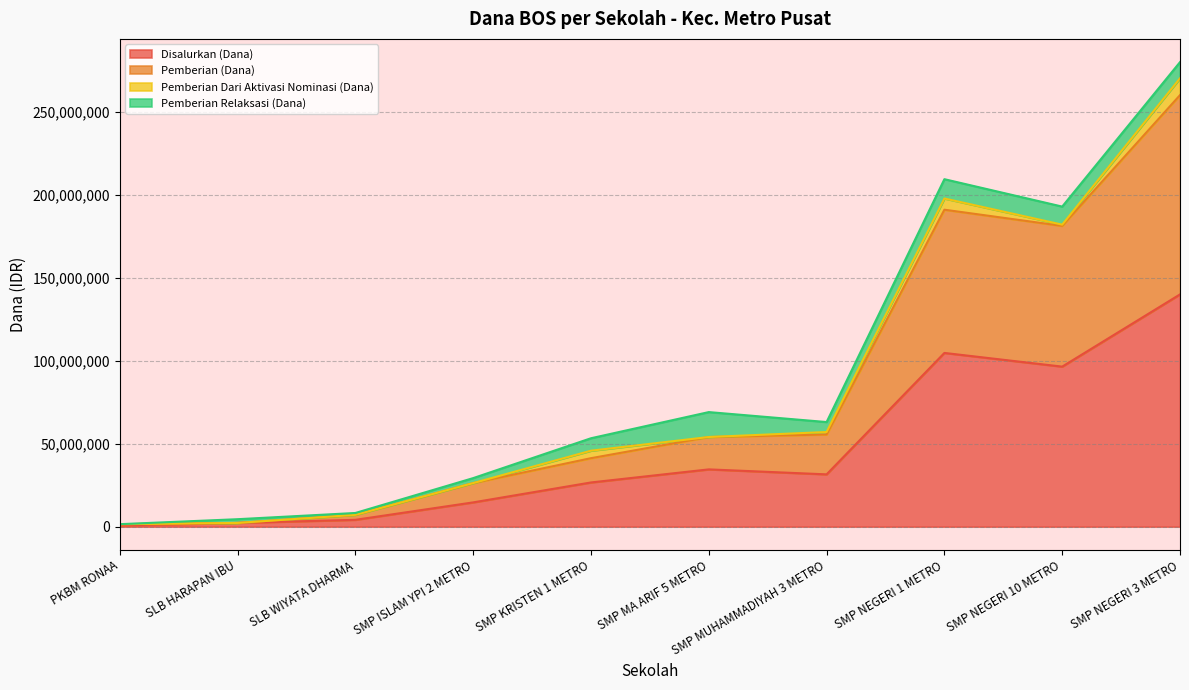

What is the maximum value for Disalurkan (Dana)?

139875000